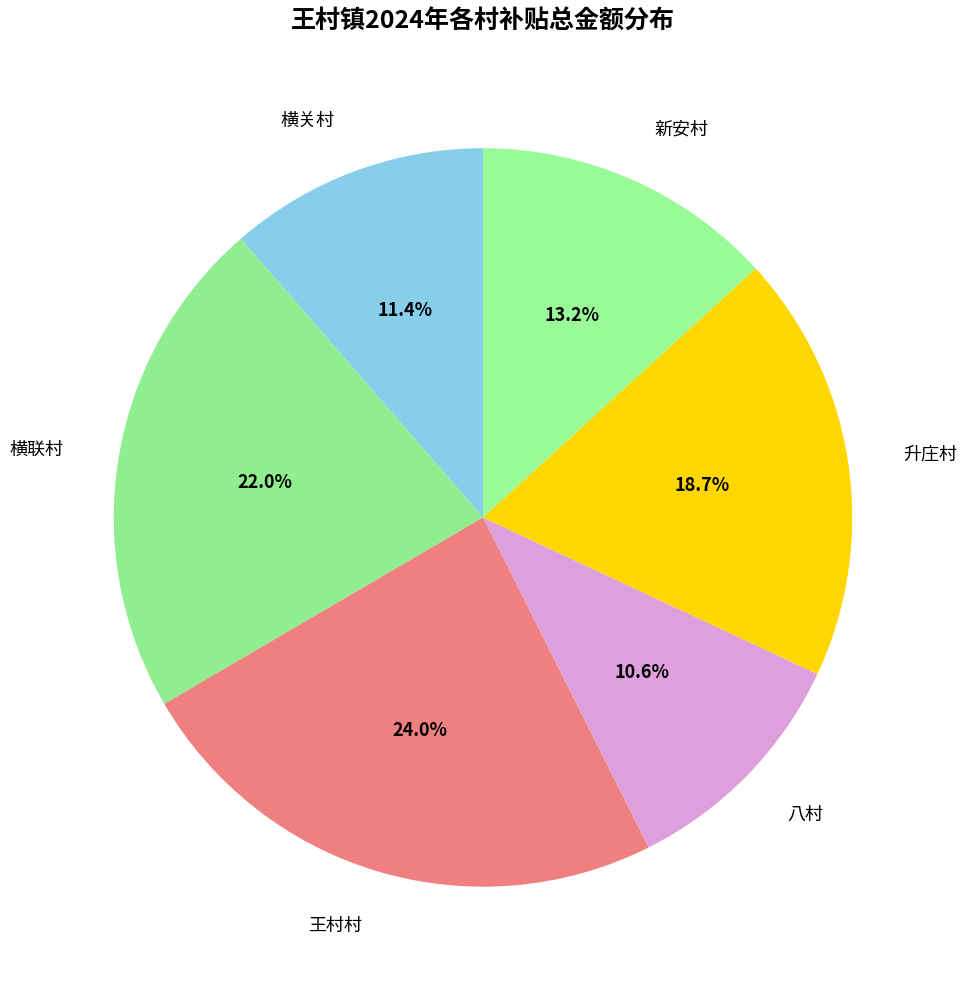

Count the number of slices in the pie.

6